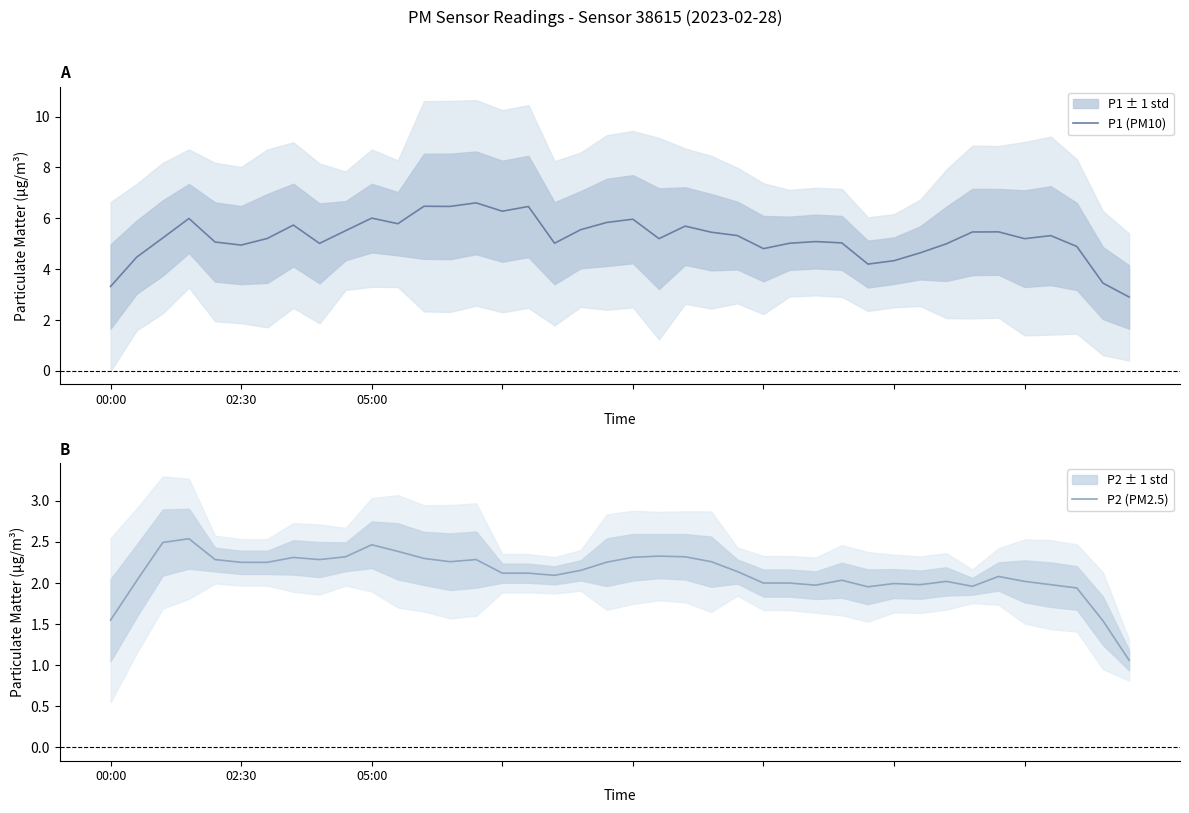

The P2 (PM2.5) series shows 2.3 at 21. True or false?

True